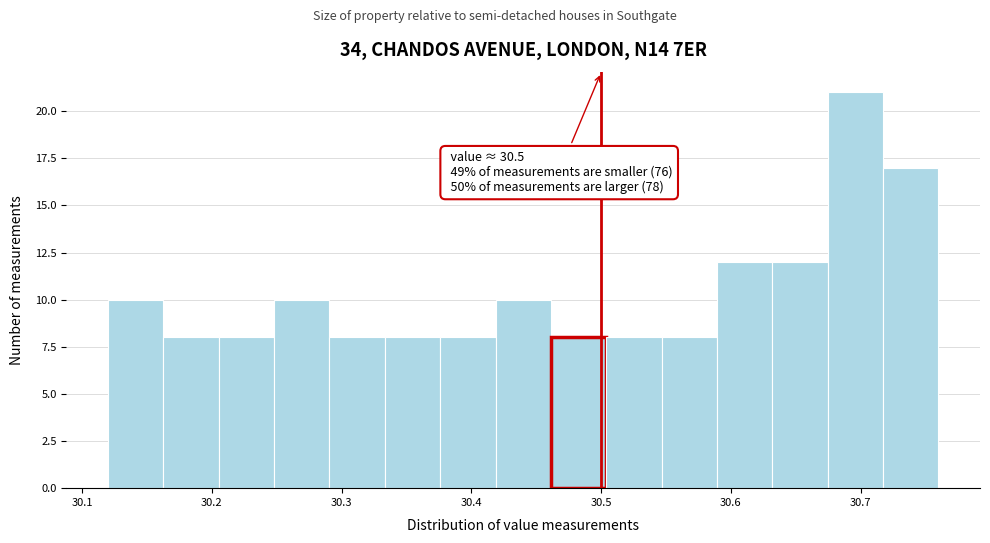

Over which range of the x-axis is the bar tallest?

30.67 to 30.72